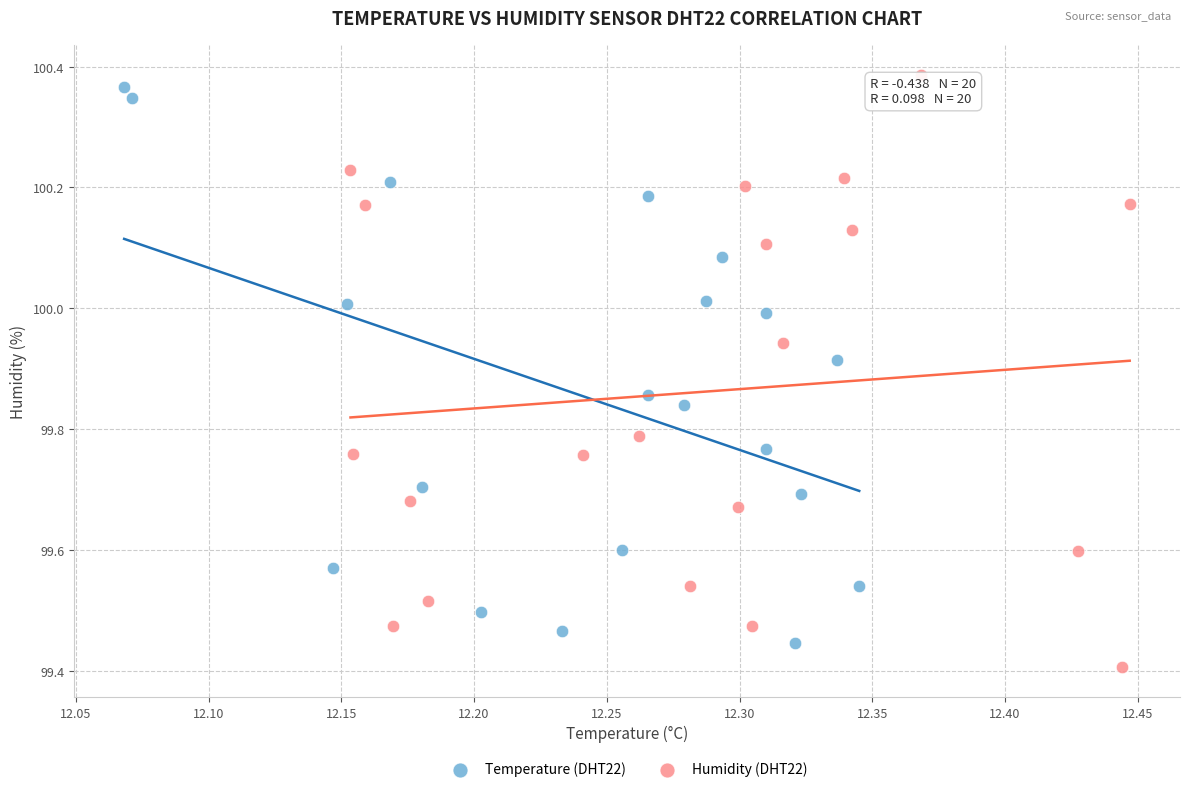

What are all the series names shown in the legend?

Temperature (DHT22), Humidity (DHT22)